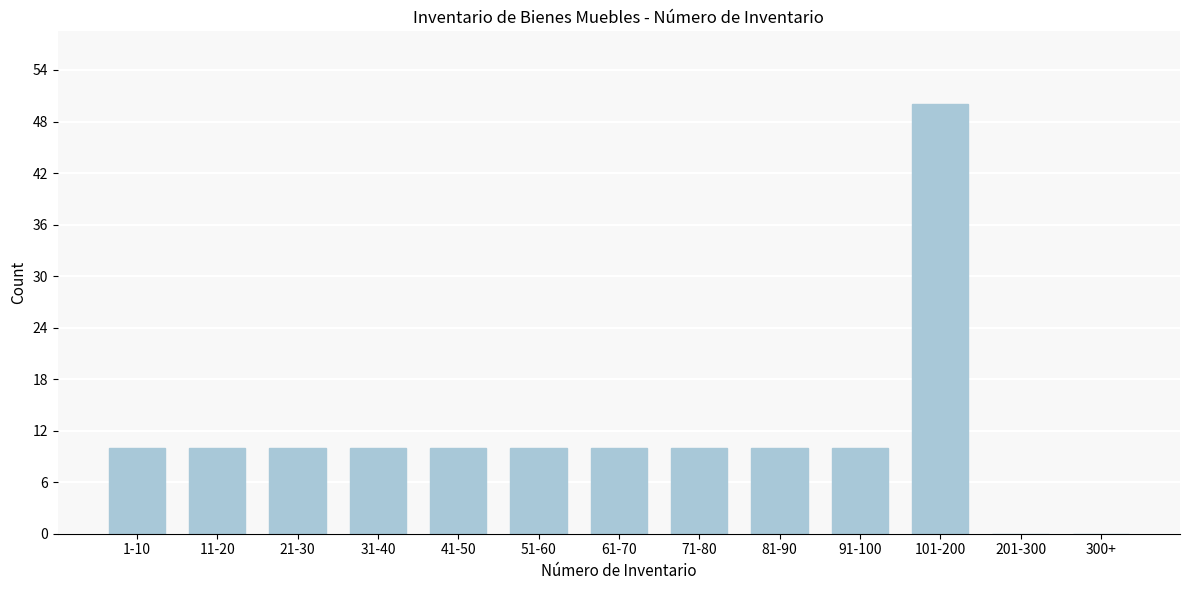

Reading left to right, list all the values displayed in this chart.

1-10=10	11-20=10	21-30=10	31-40=10	41-50=10	51-60=10	61-70=10	71-80=10	81-90=10	91-100=10	101-200=50	201-300=0	300+=0